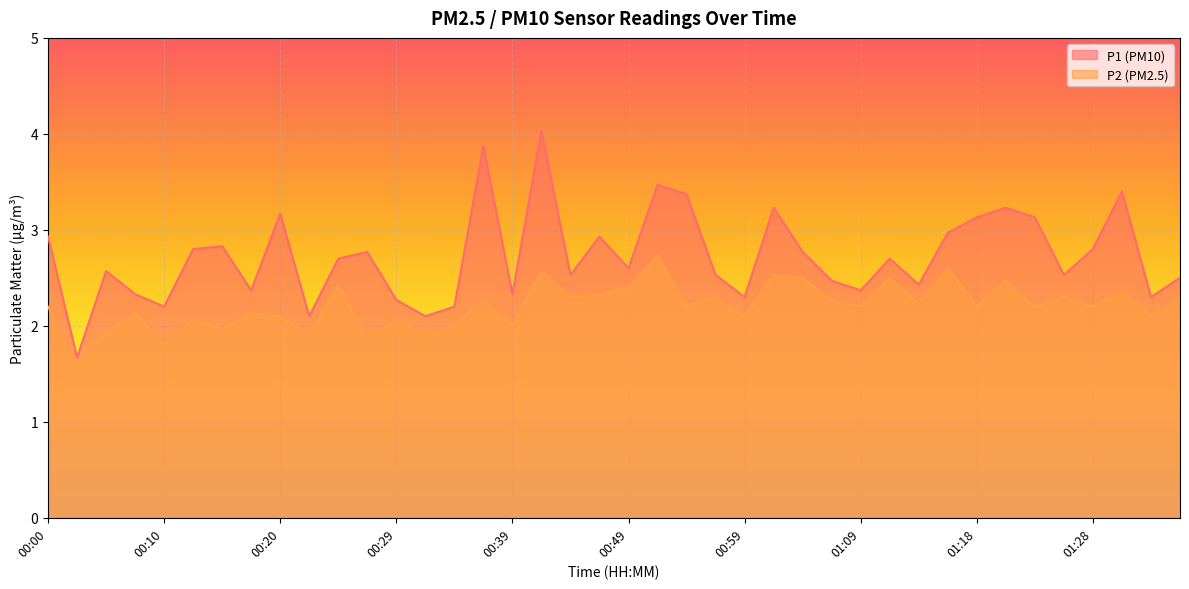

Is the value of P1 at 01:33 greater than the value of P2 at 00:22?

Yes